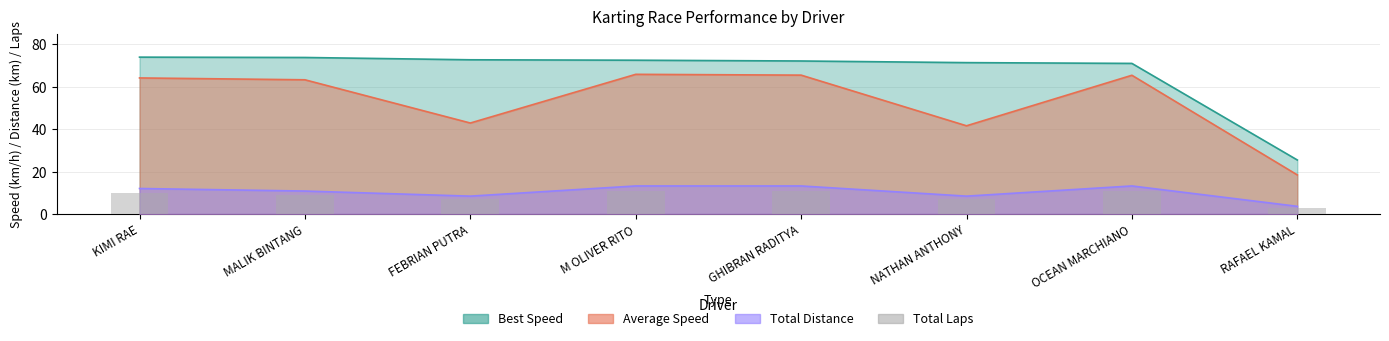

What is the minimum value shown in the chart?

3